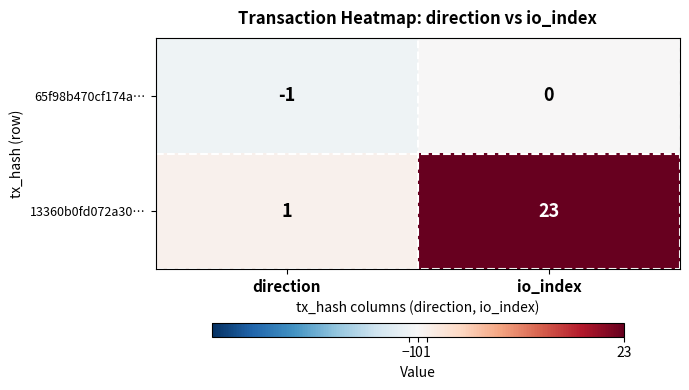

How many data points does each series have?

2